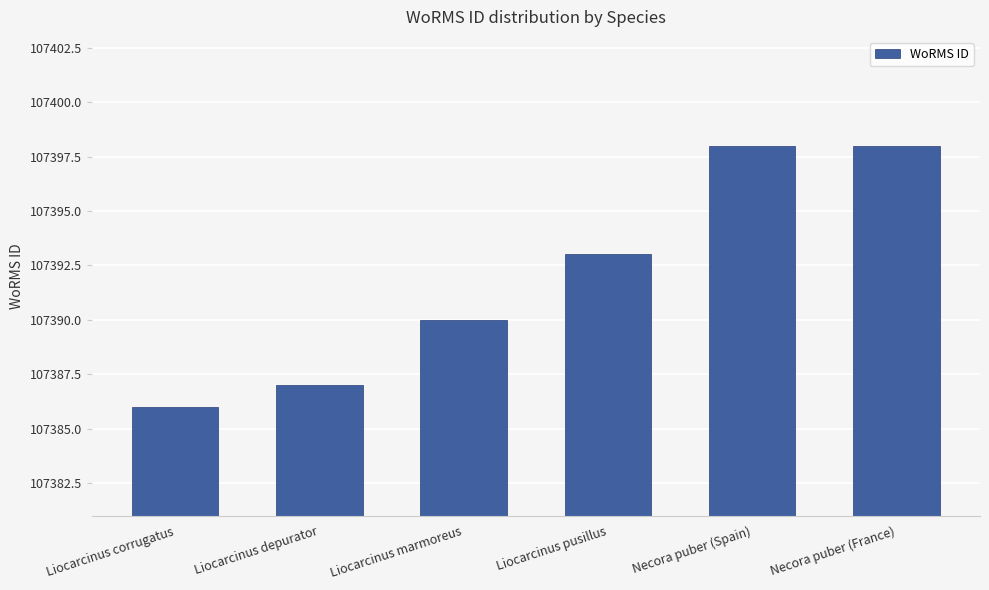

How many bars are there in total?

6